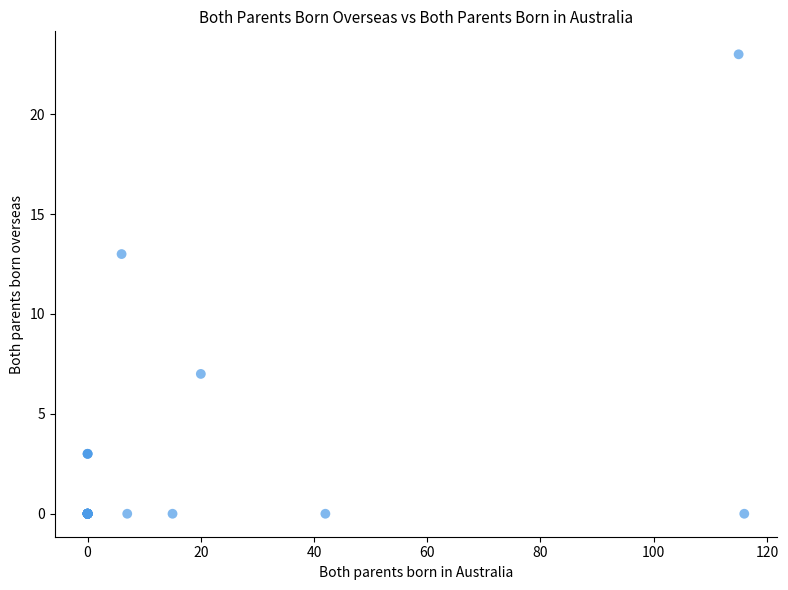

What Y value in the scatter plot is closest to 11?

13